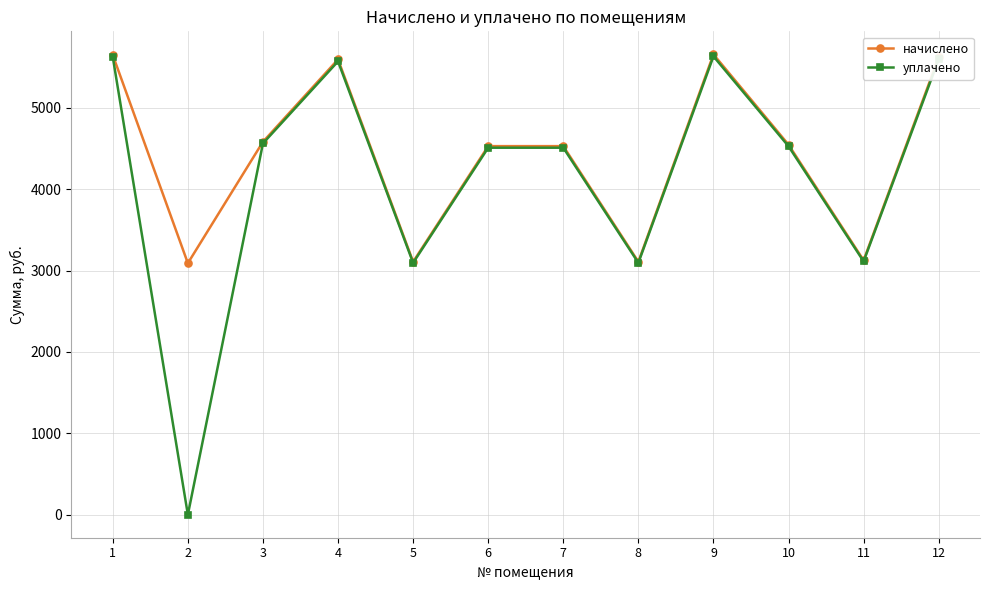

What is the difference between the highest and lowest values at 5?

13.3